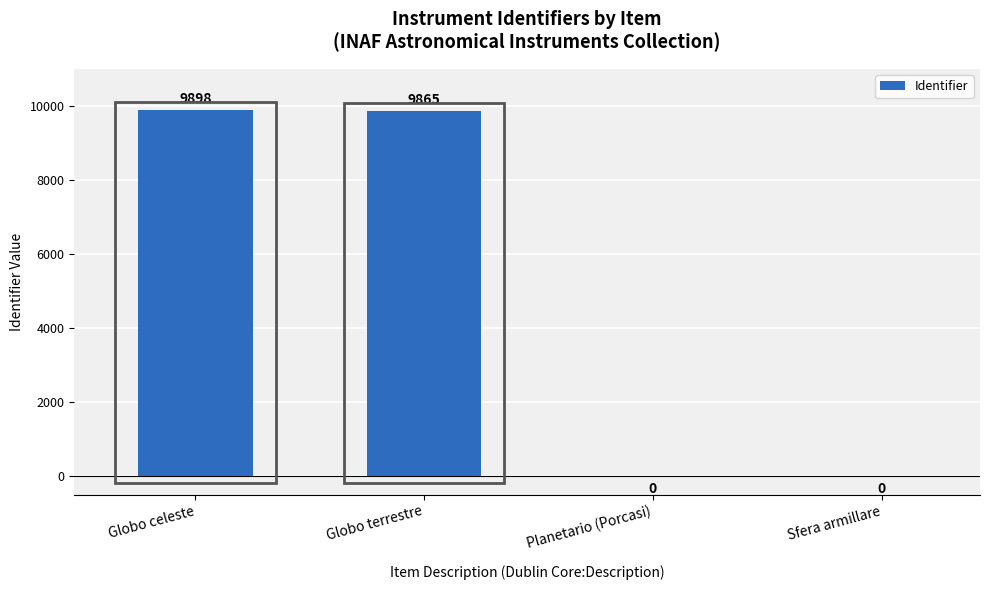

What is the sum of all values?

19763